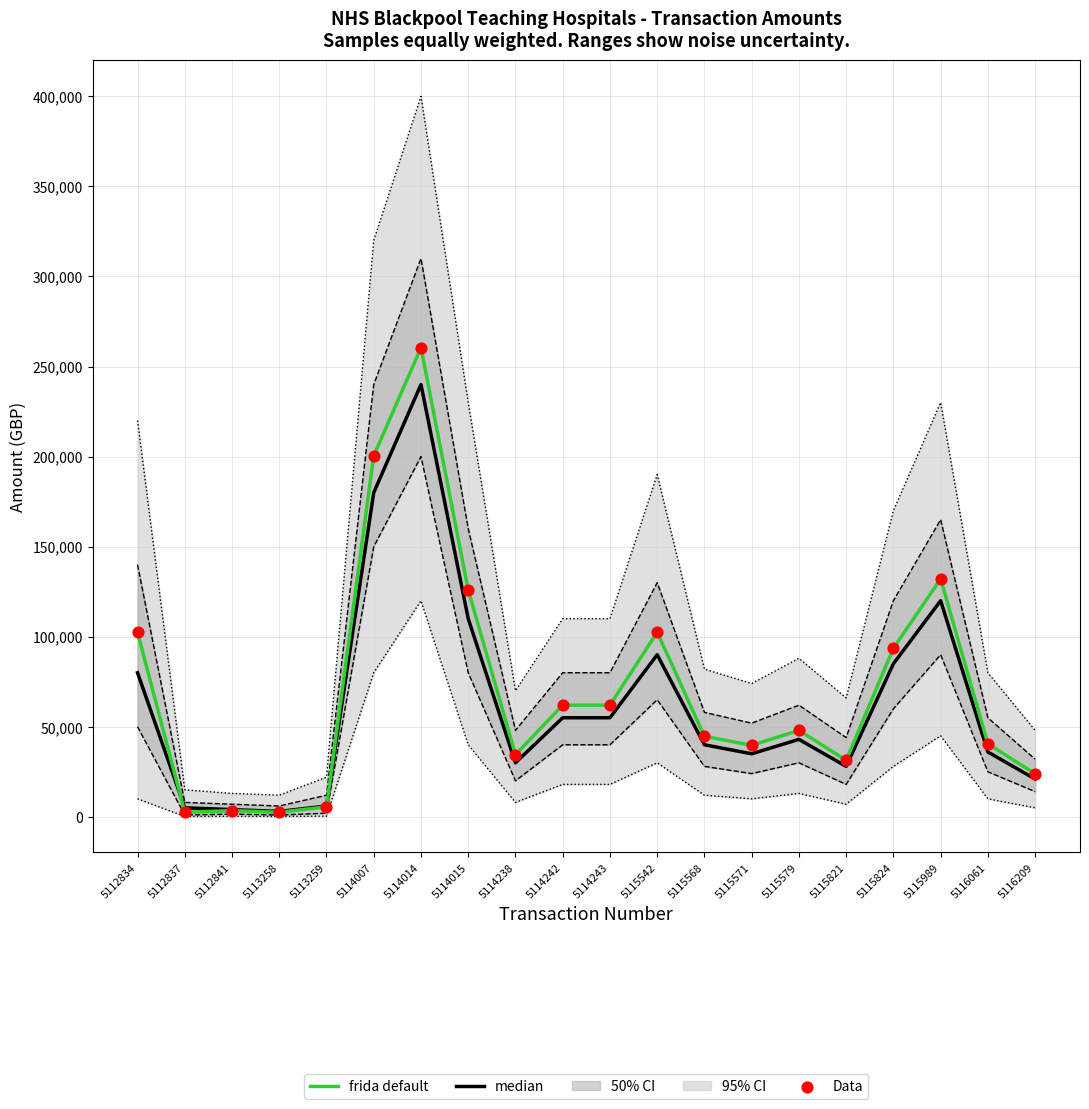

At how many categories does at least one series exceed 213519?

1